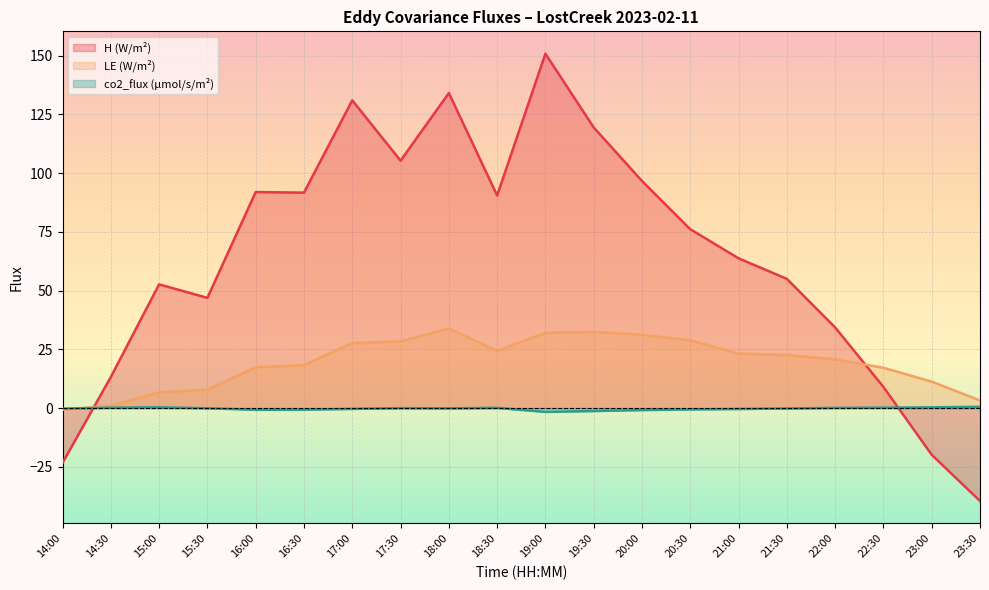

Reading left to right, list all the values displayed in this chart.

H (W/m²): 14:00=-23.3	14:30=13.2	15:00=52.6	15:30=46.9	16:00=91.9	16:30=91.7	17:00=130.9	17:30=105.3	18:00=134.0	18:30=90.5	19:00=150.8	19:30=119.4	20:00=96.6	20:30=76.1	21:00=63.7	21:30=55.0	22:00=34.3	22:30=9.0	23:00=-19.8	23:30=-39.5
LE (W/m²): 14:00=-0.7	14:30=1.0	15:00=6.7	15:30=7.9	16:00=17.4	16:30=18.3	17:00=27.6	17:30=28.4	18:00=33.9	18:30=24.4	19:00=32.0	19:30=32.4	20:00=31.2	20:30=28.8	21:00=23.2	21:30=22.6	22:00=20.8	22:30=17.2	23:00=11.3	23:30=3.3
co2_flux (µmol/s/m²): 14:00=-0.2	14:30=0.2	15:00=0.4	15:30=-0.1	16:00=-0.7	16:30=-0.7	17:00=-0.3	17:30=-0.0	18:00=-0.1	18:30=0.1	19:00=-1.6	19:30=-1.2	20:00=-0.8	20:30=-0.6	21:00=-0.4	21:30=-0.1	22:00=0.1	22:30=0.2	23:00=0.3	23:30=0.6